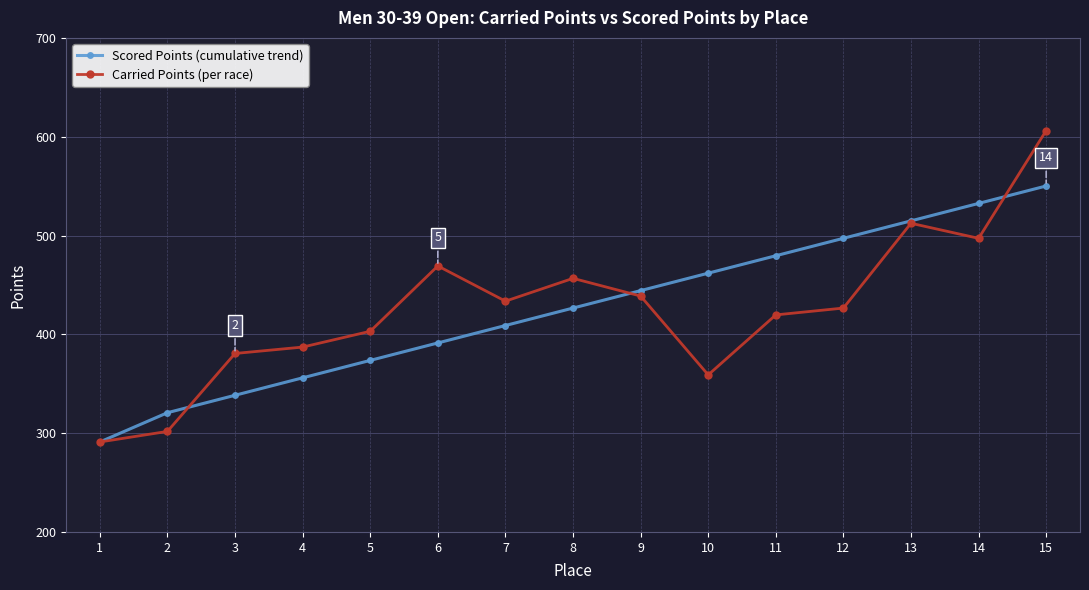

The Carried Points (per race) series shows 542.7 at 3. True or false?

False